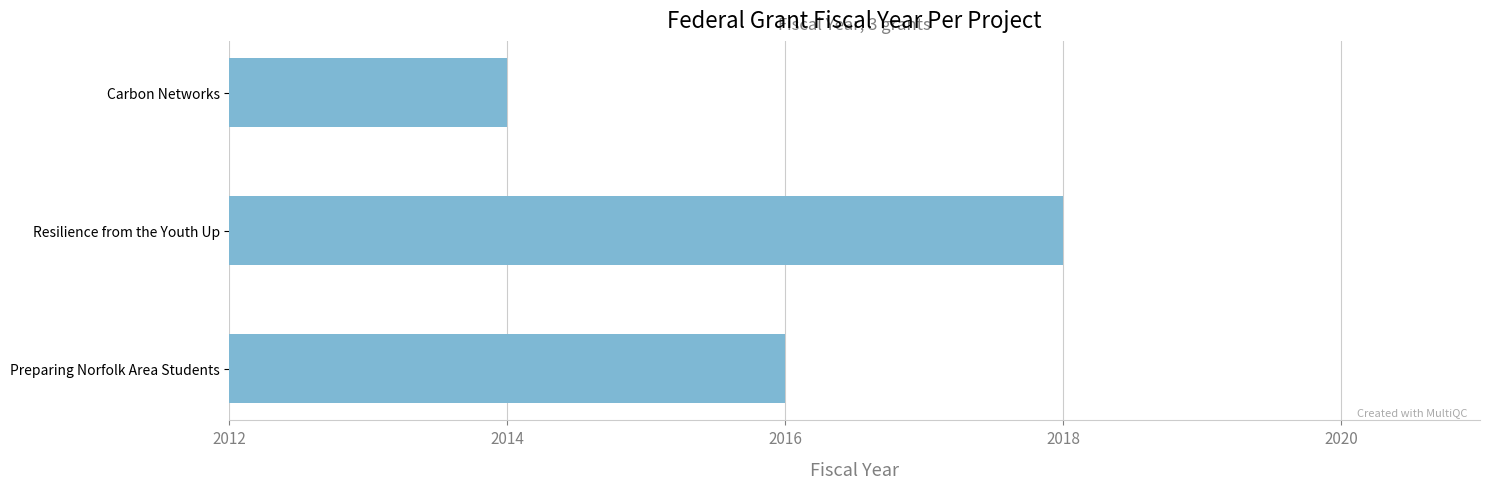

Count the values in the range 2014 to 2018.

3